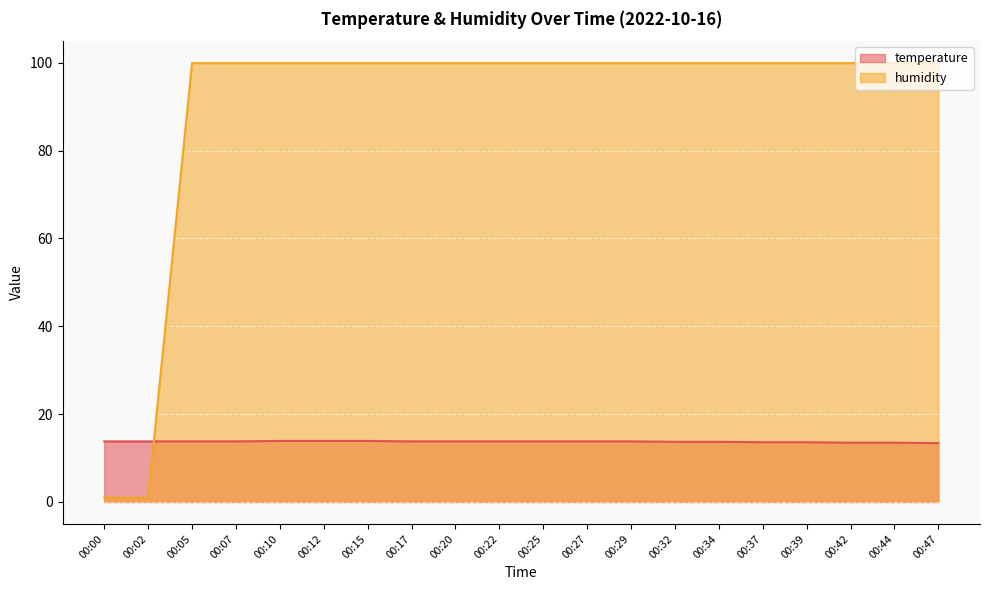

Which series changed the most between 00:00 and 00:15?

humidity